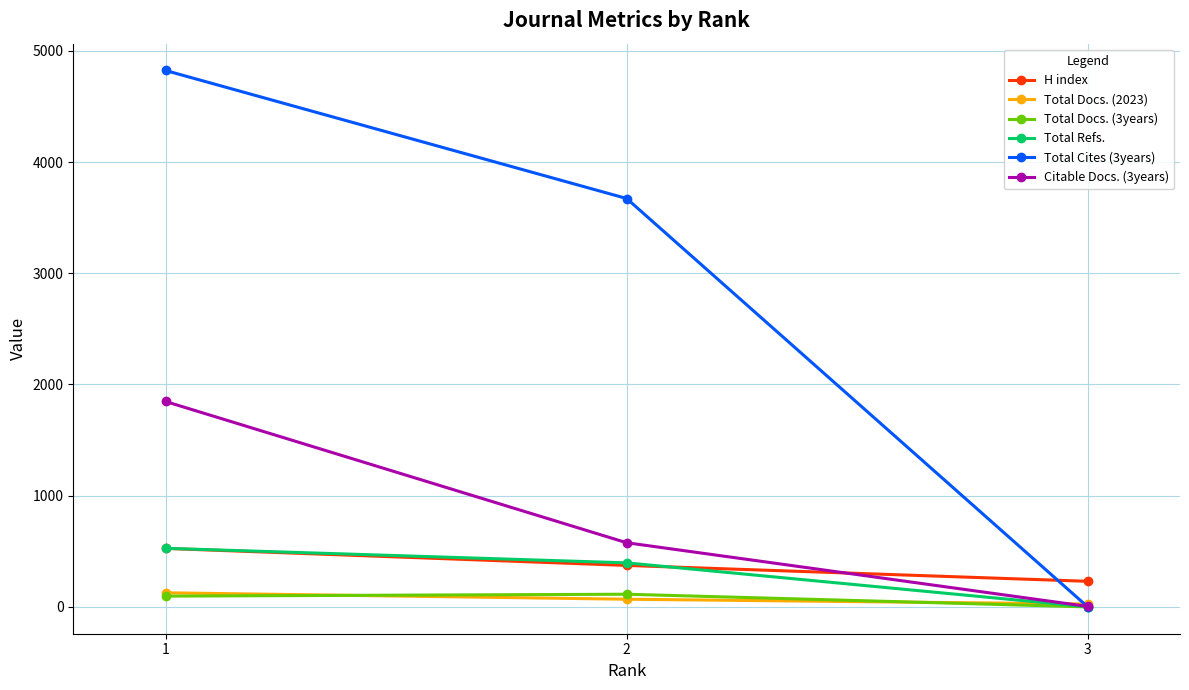

What is the difference between the maximum and minimum values in the Citable Docs. (3years) series?

1843